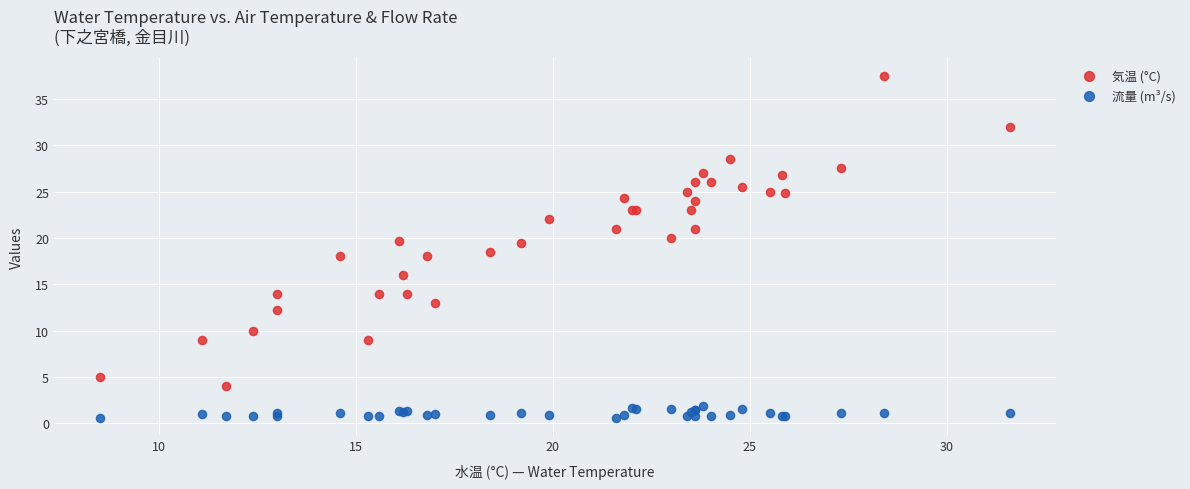

Which series has the largest Y range (max minus min)?

気温 (°C)